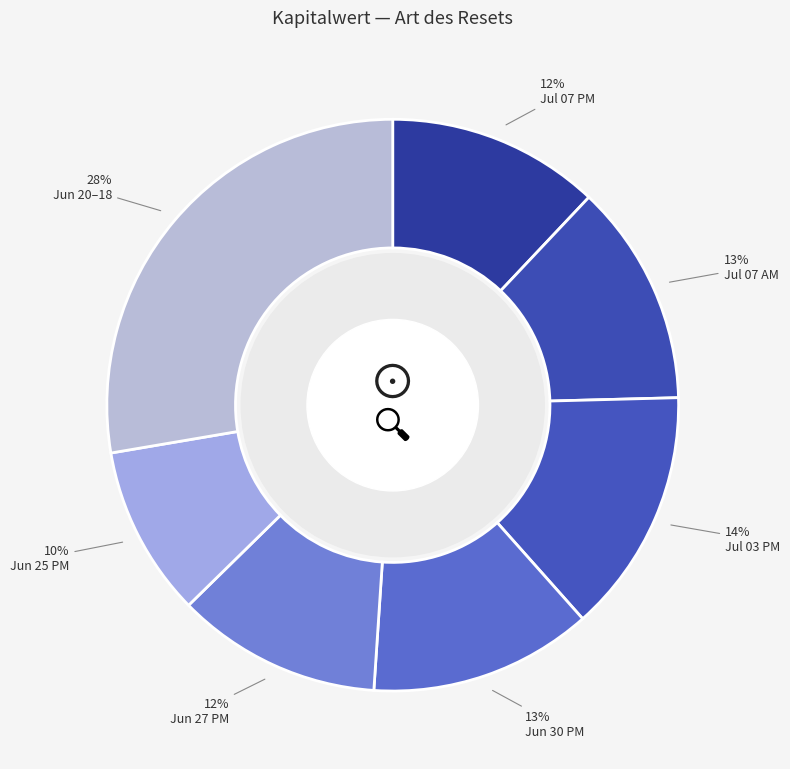

Is there a majority slice in this chart?

No